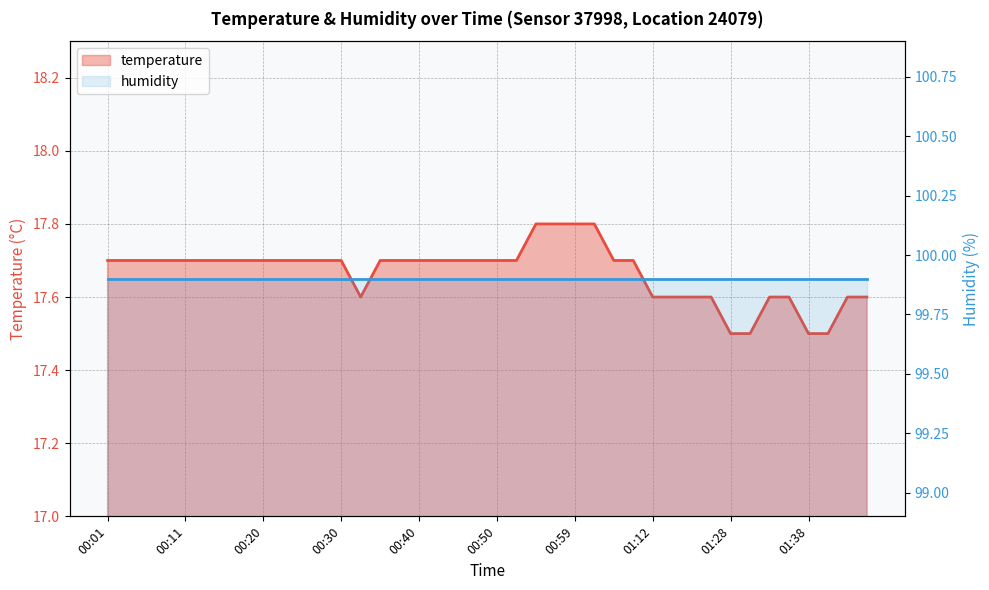

Is it true that the value at 01:07 is 8.7?

False